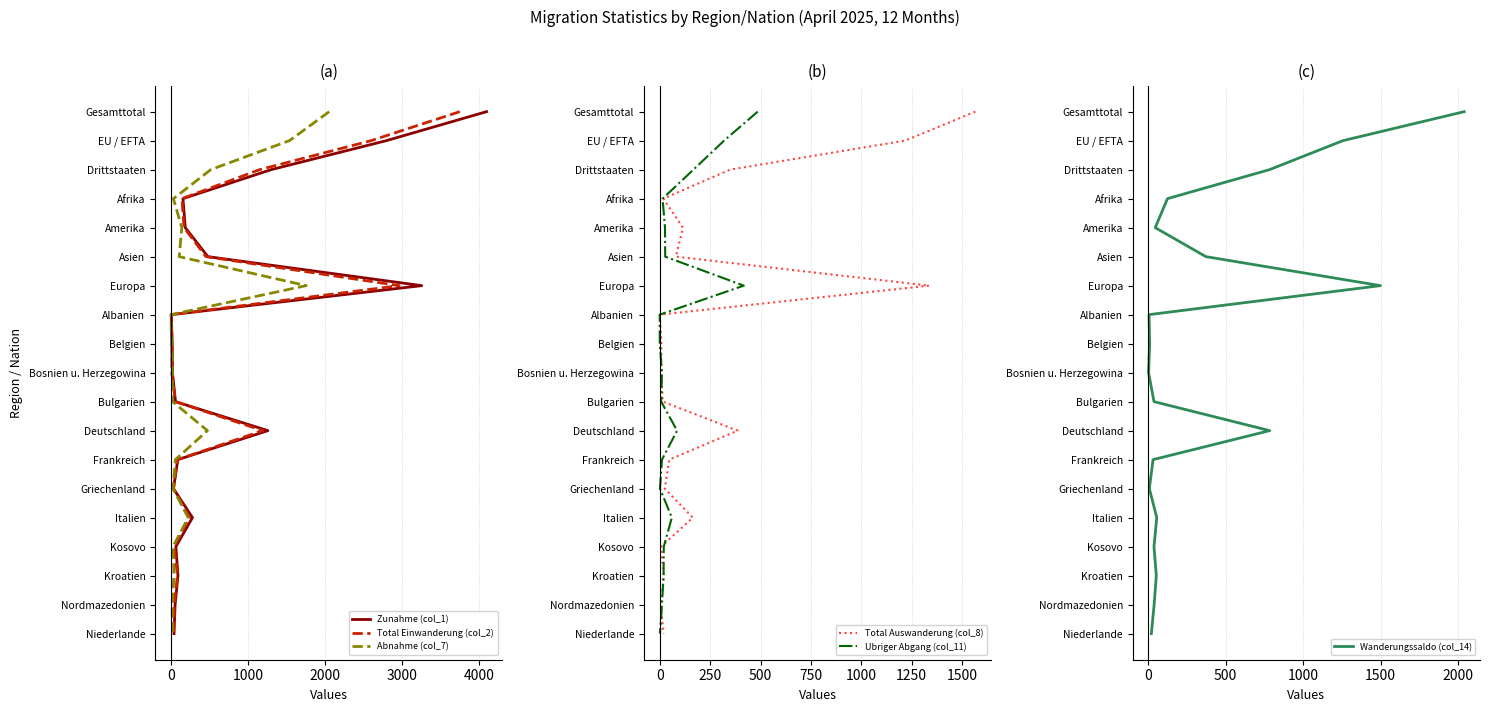

Which series has the largest total across all categories?

Zunahme (col_1)